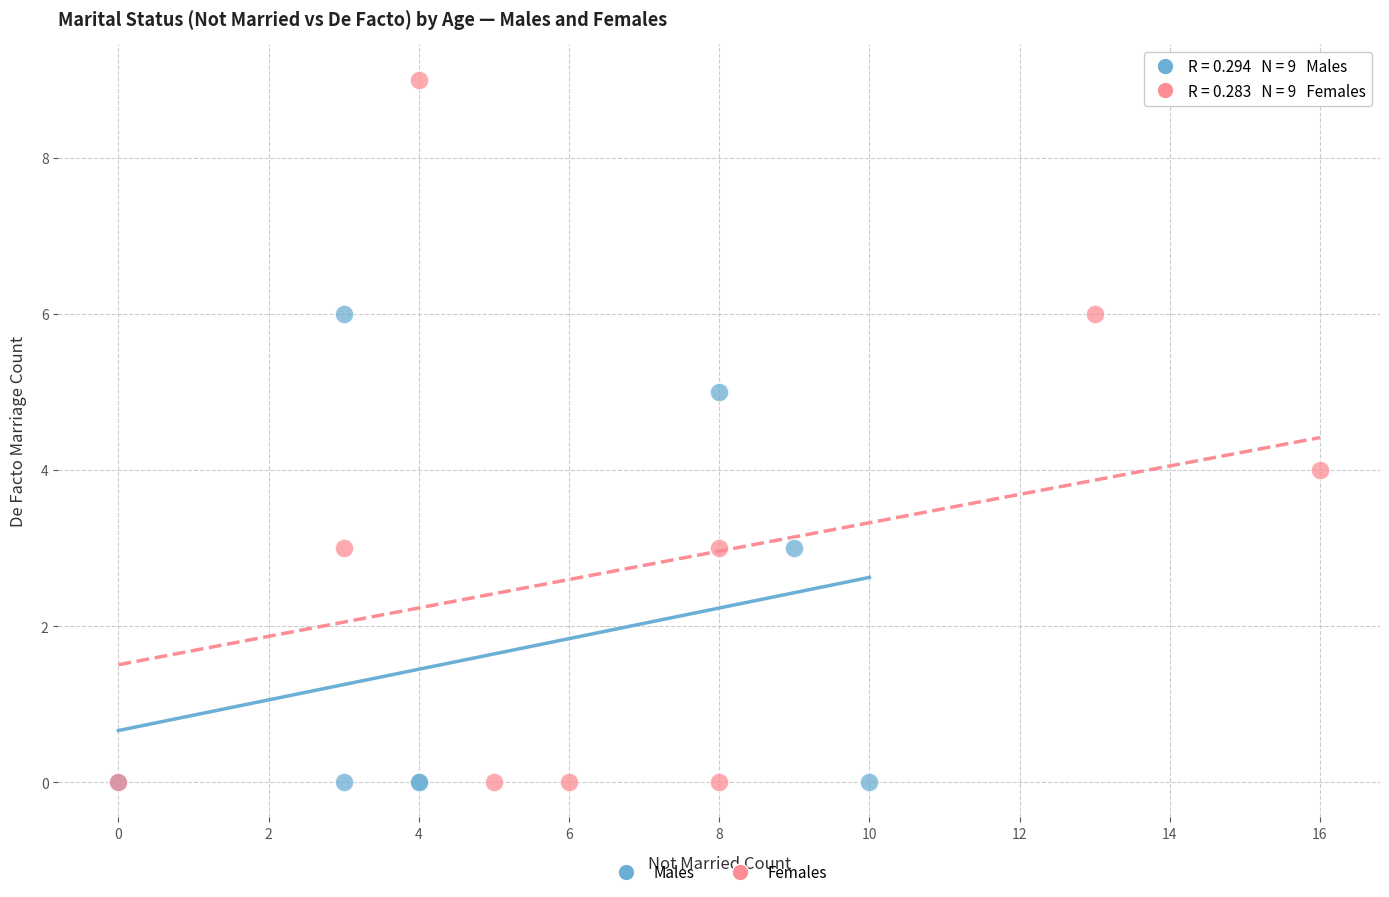

Which series has the widest spread of Y values?

Females